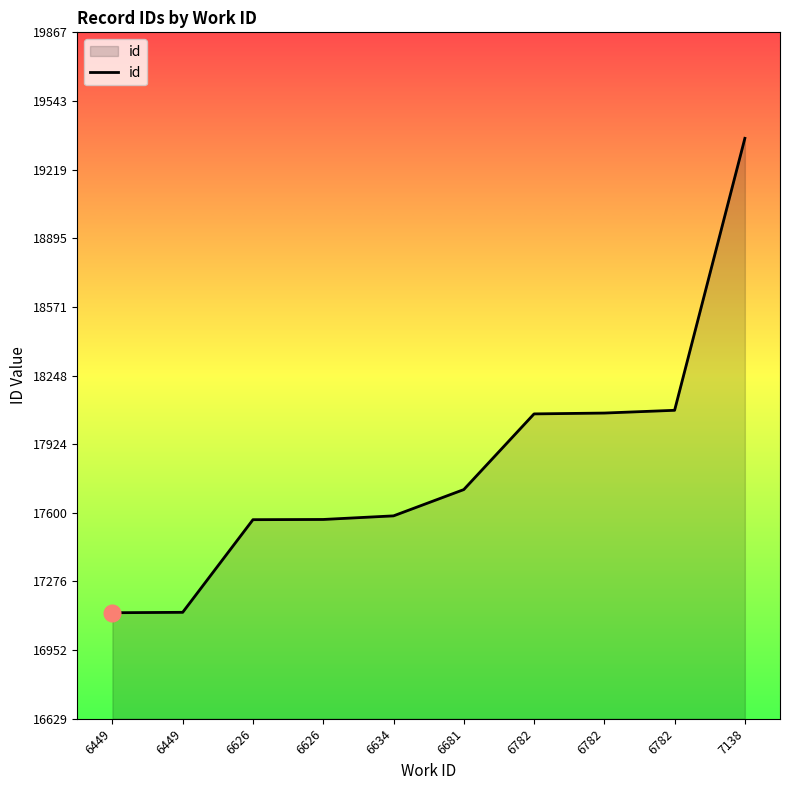

How many lines are shown in the chart?

1